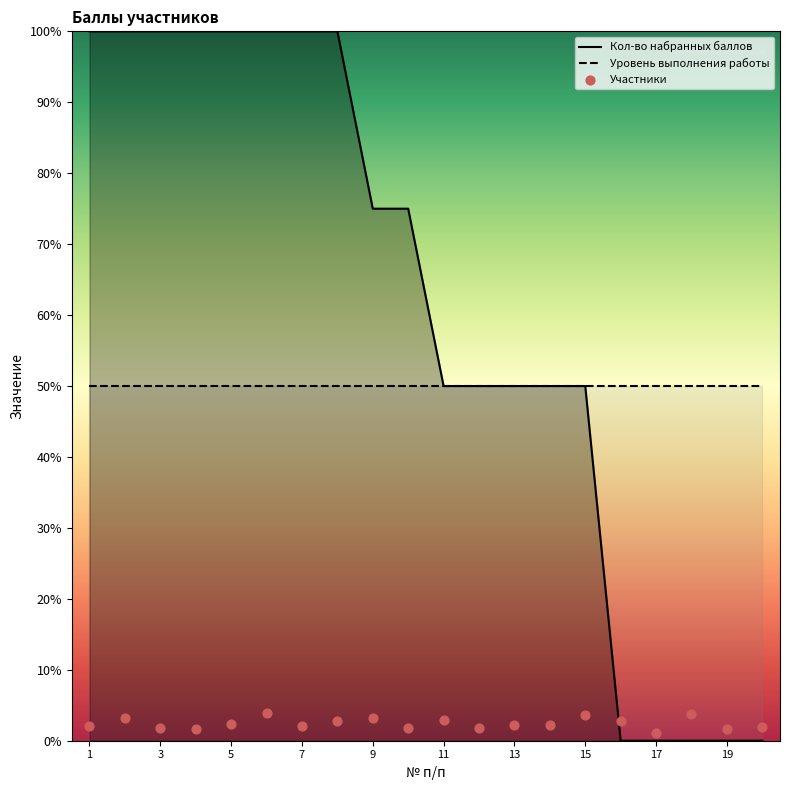

What is the change in value from 11 to 19?

-50